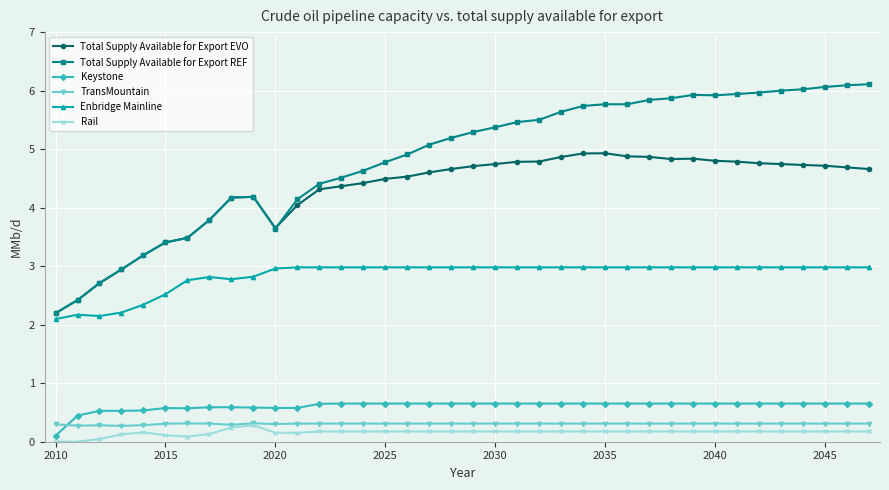

What is the sum of all Total Supply Available for Export EVO values?

162.6